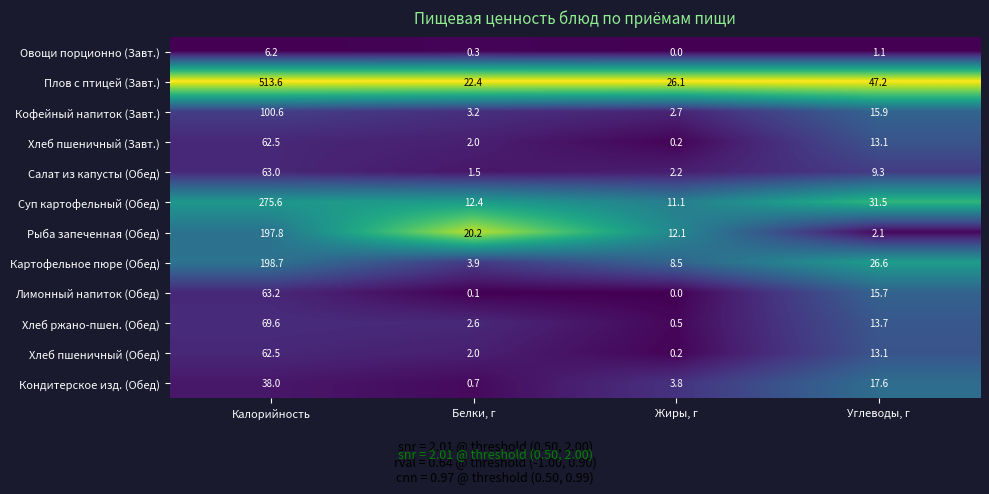

Rank the categories by Овощи порционно (Завт.) value from highest to lowest.

Калорийность, Углеводы, г, Белки, г, Жиры, г